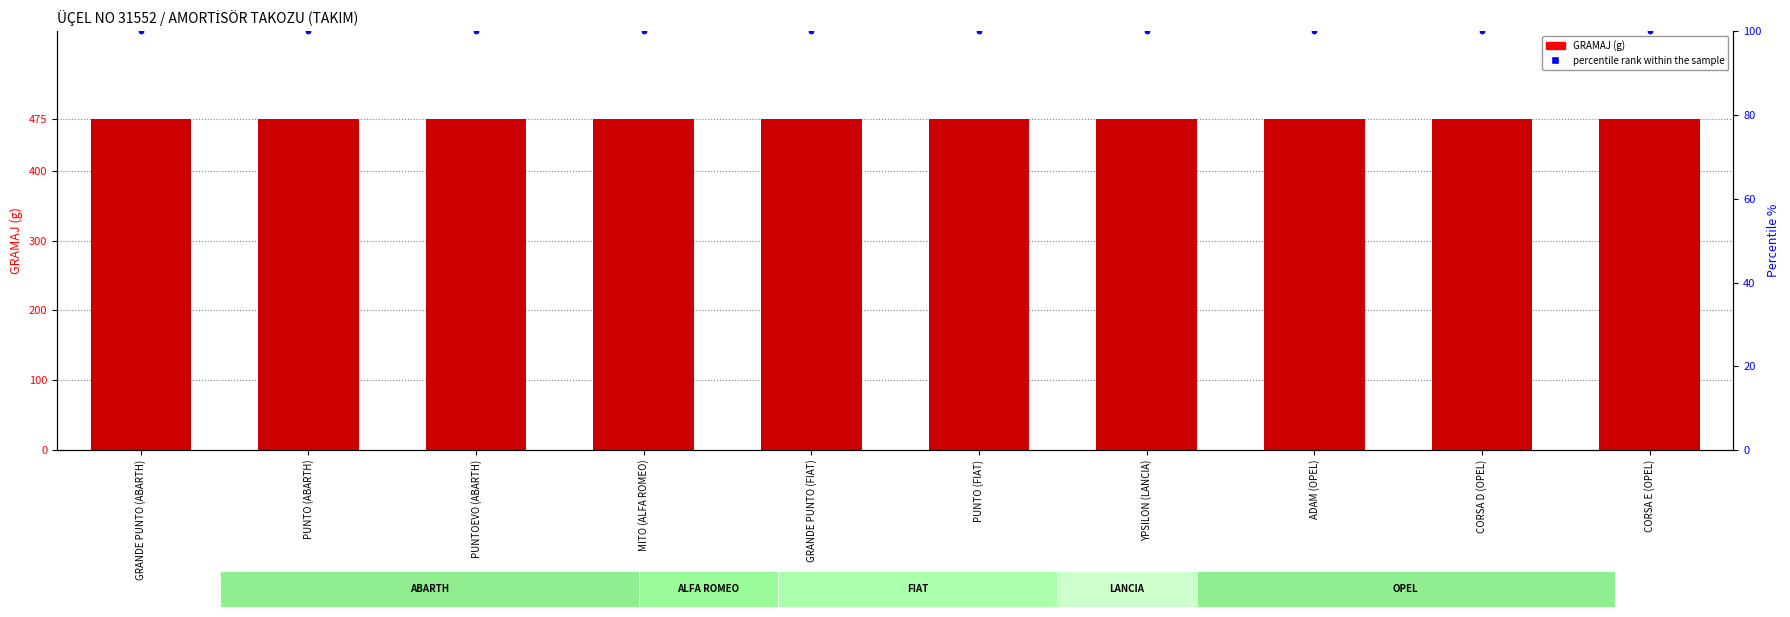

Which series reaches the minimum Y coordinate?

percentile rank within the sample